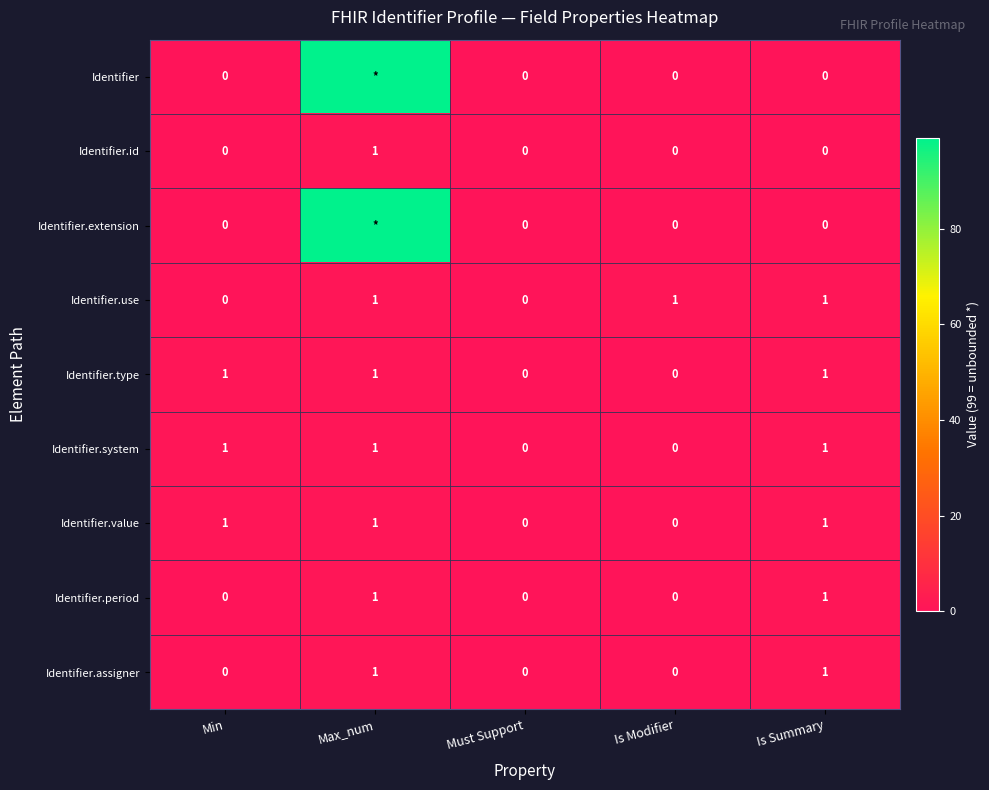

Is it true that Identifier.use equals 0 at Must Support?

True